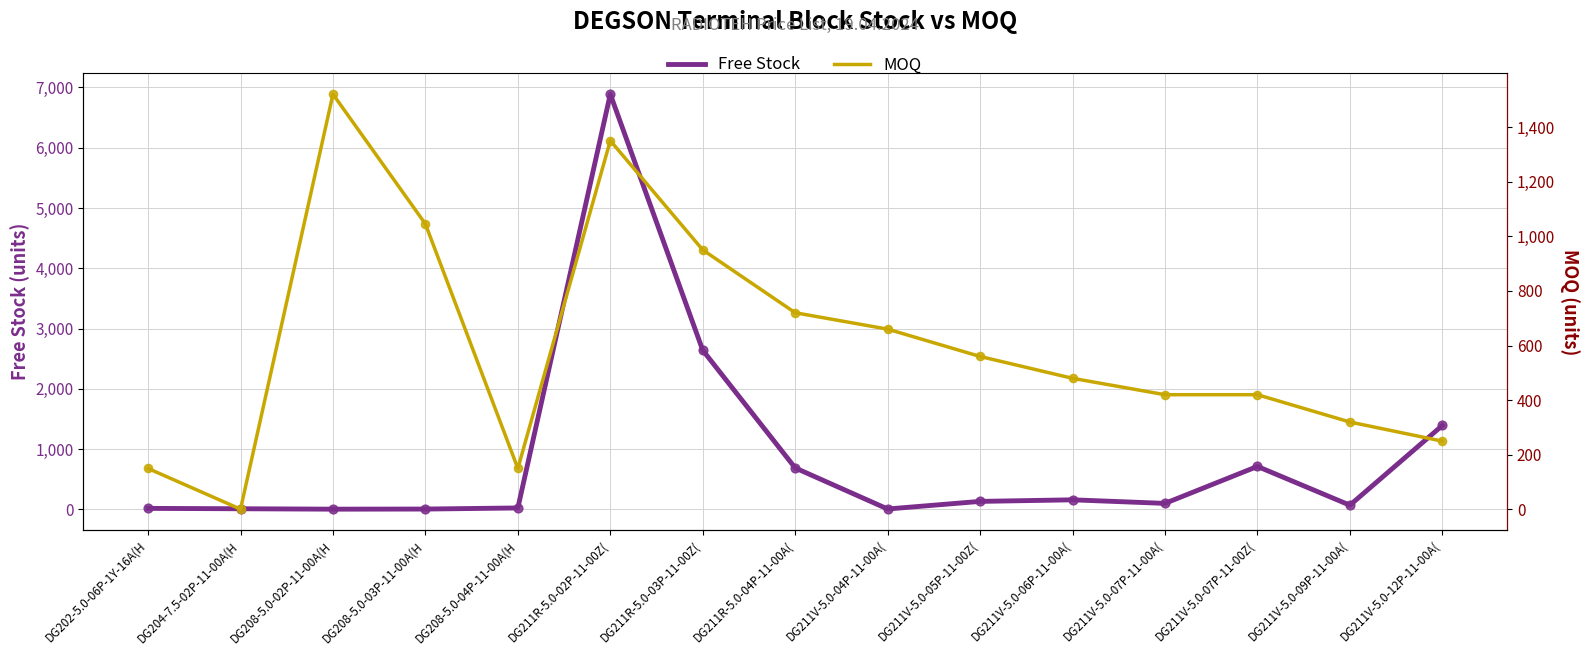

Which series has the largest total across all categories?

Free Stock